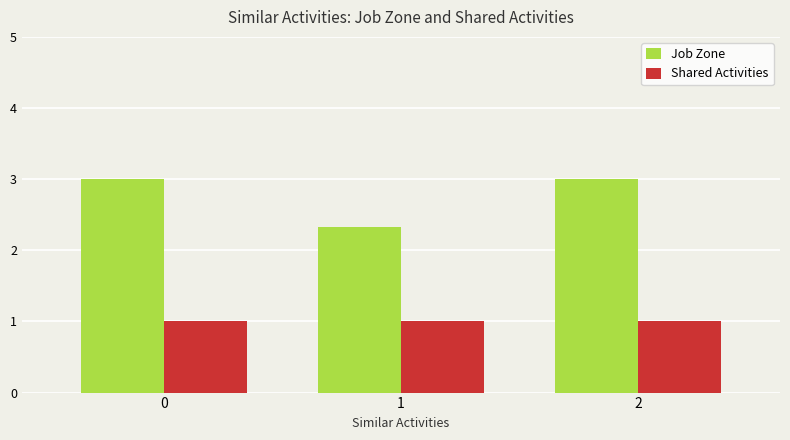

True or false: Shared Activities has a value of 1.0 at 0.

True